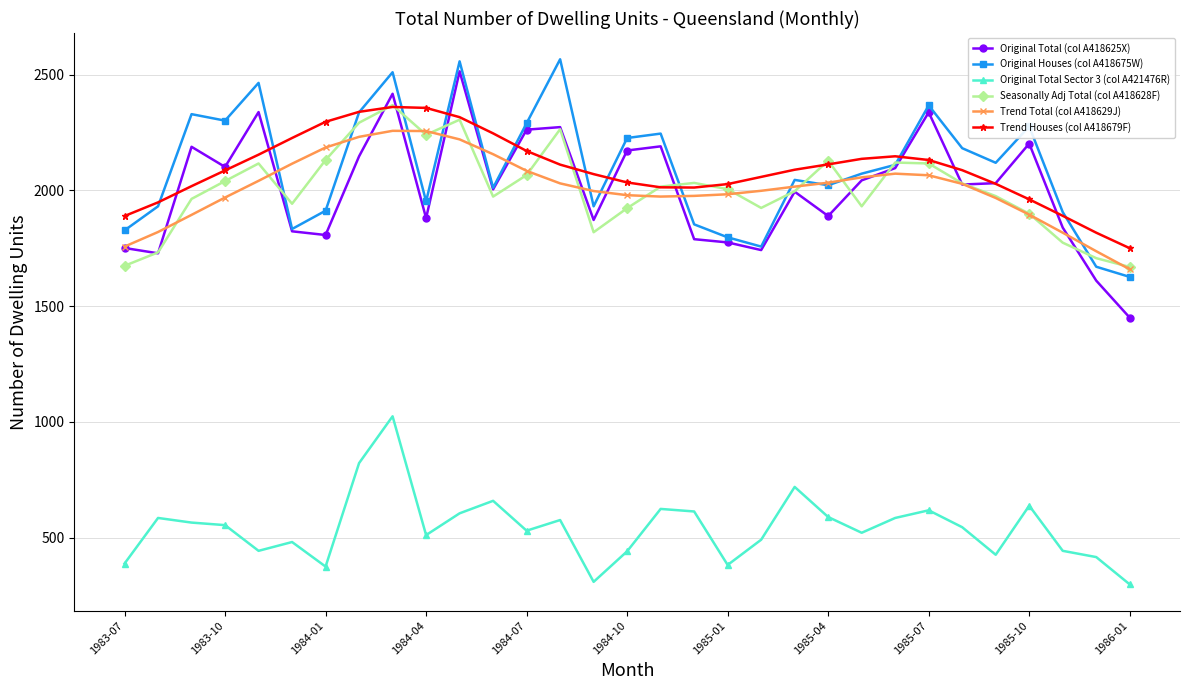

True or false: Trend Houses (col A418679F) and Original Total Sector 3 (col A421476R) intersect in this chart.

False